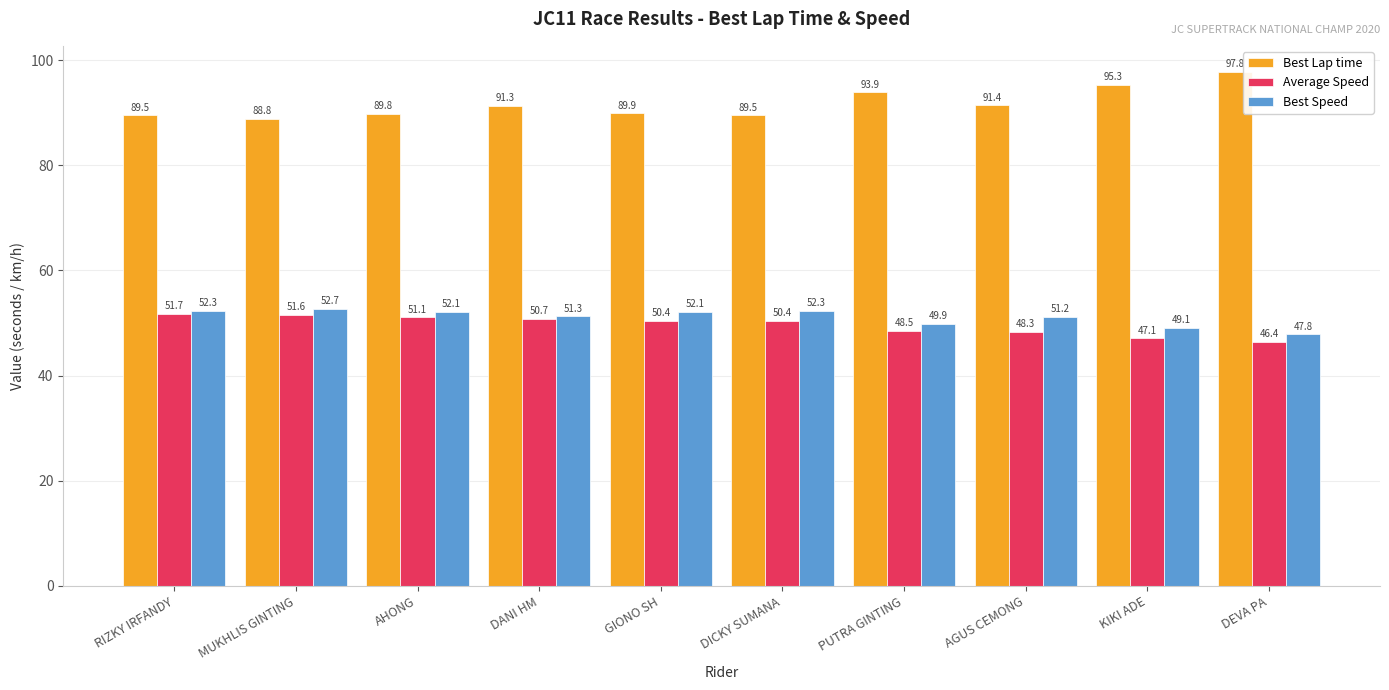

At which category is the sum across all series the highest?

RIZKY IRFANDY